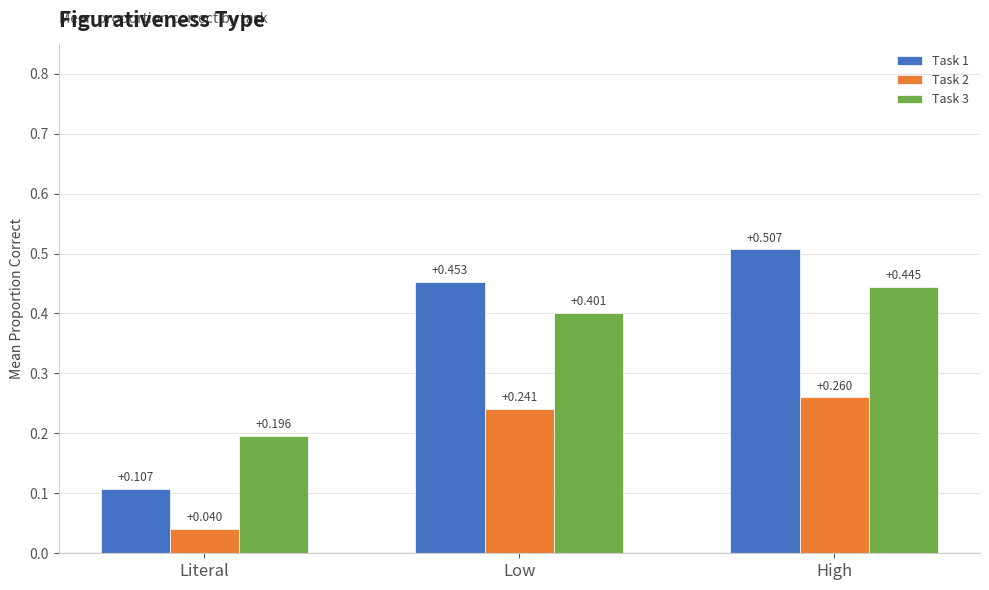

List the labels in order of Task 2 value, smallest first.

Literal, Low, High